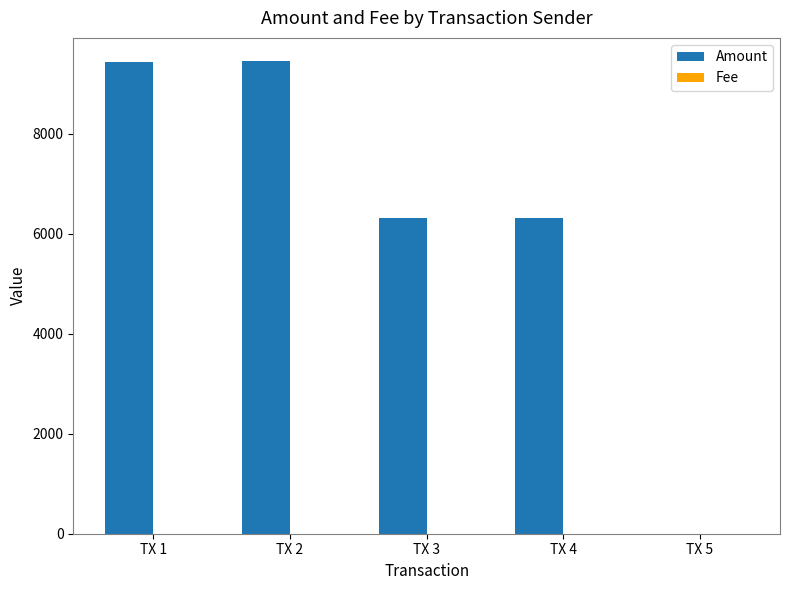

What is the highest value of the Amount series?

9442.4